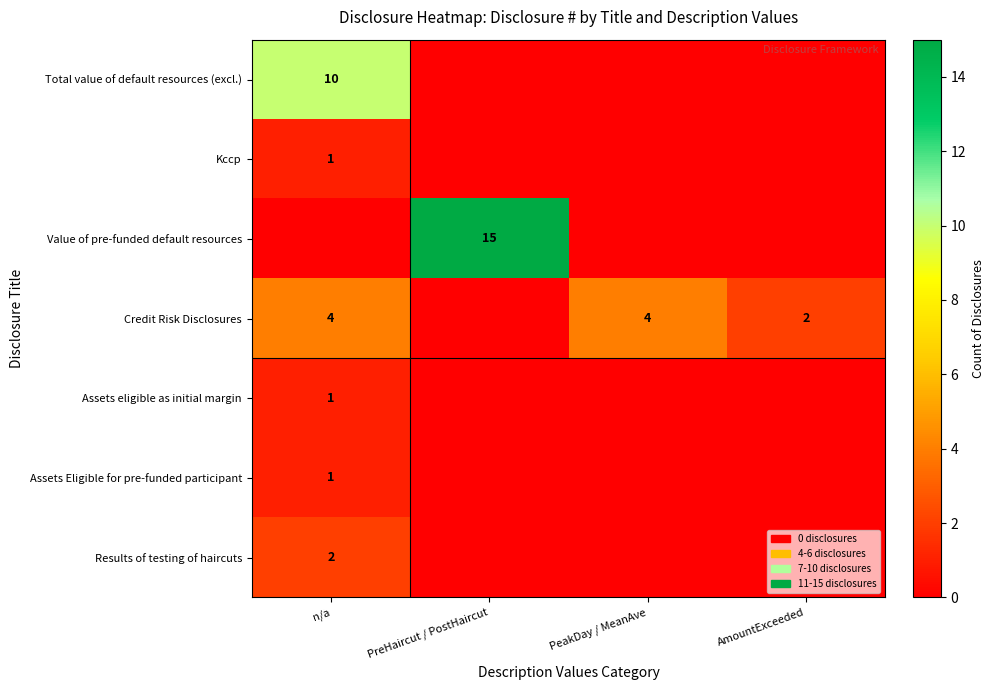

What value does the Assets eligible as initial margin series have at n/a?

1